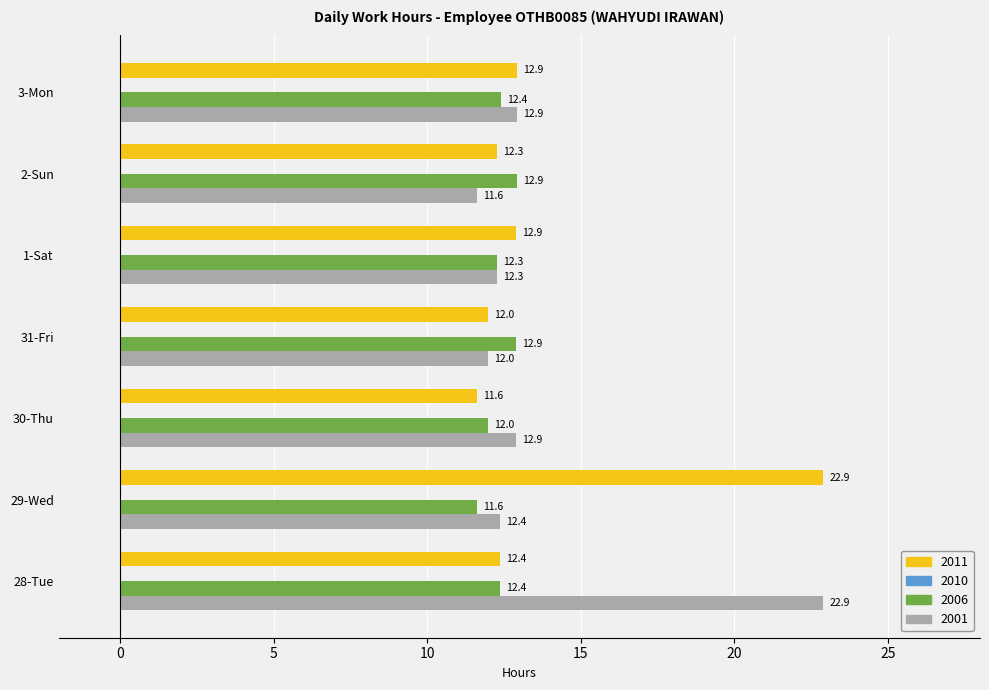

Count the number of categories in the chart.

7